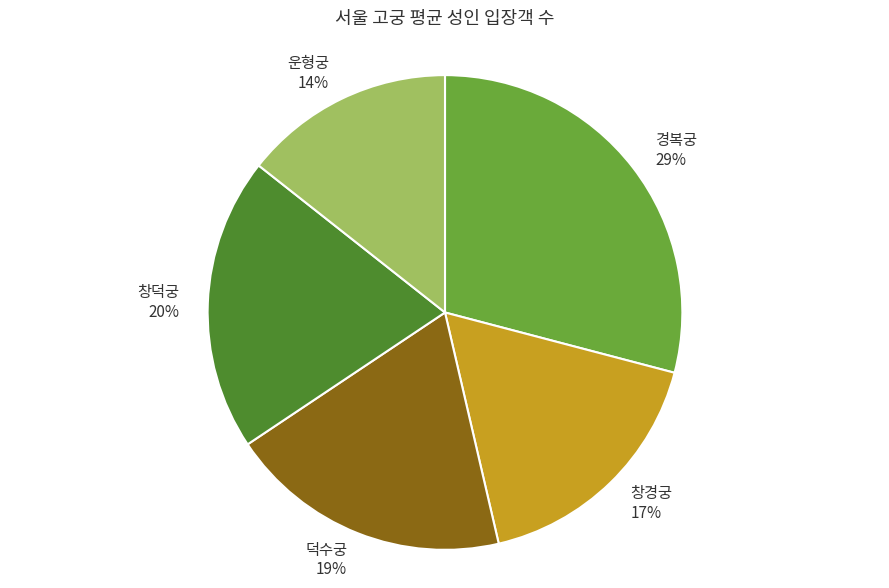

To the nearest percent, what is the difference between the 운형궁 and 창덕궁 slice percentages?

6%